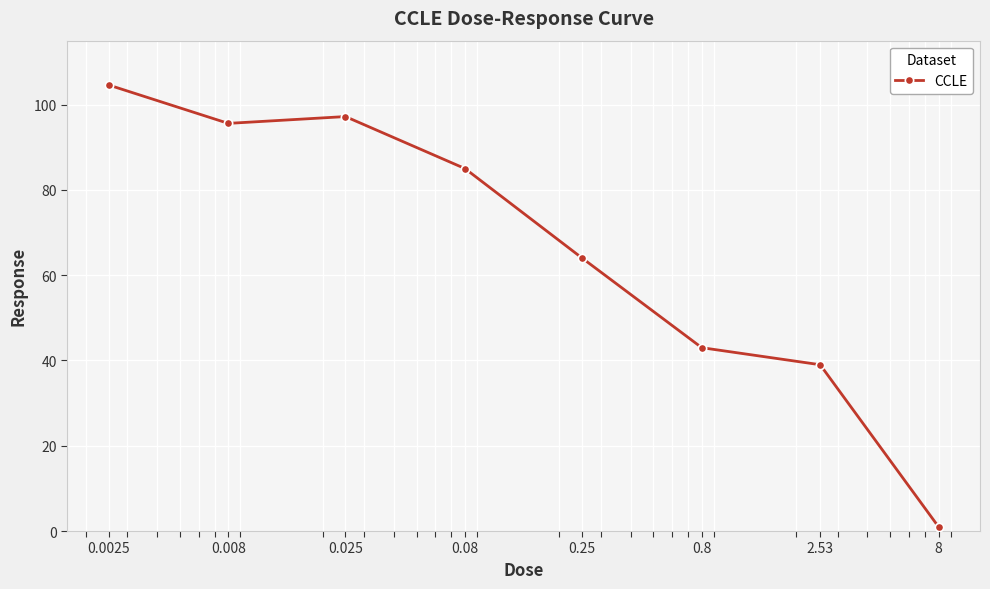

True or false: there are more than 1 points higher than both neighbors.

False